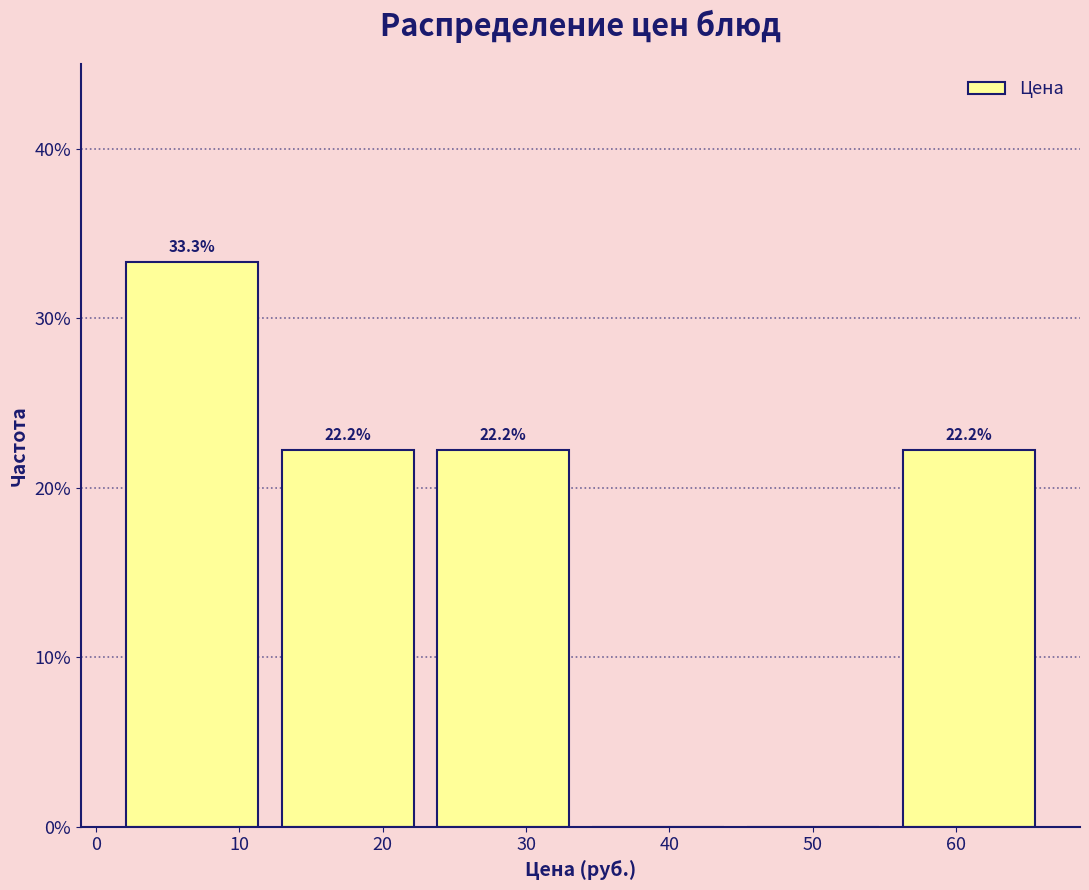

Over which range of the x-axis is the bar tallest?

1 to 12